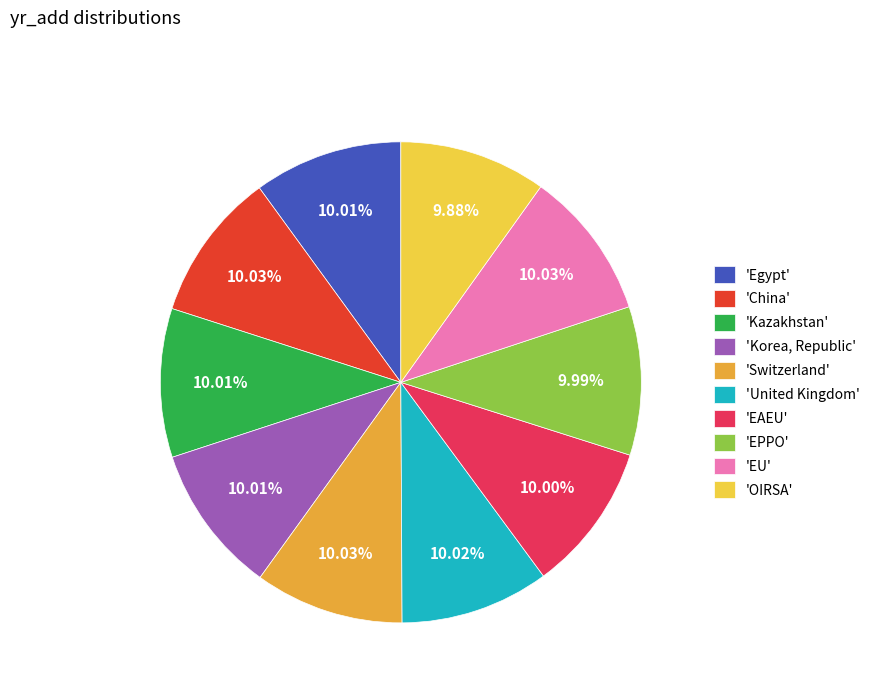

Is 'EU' the majority of the pie?

No